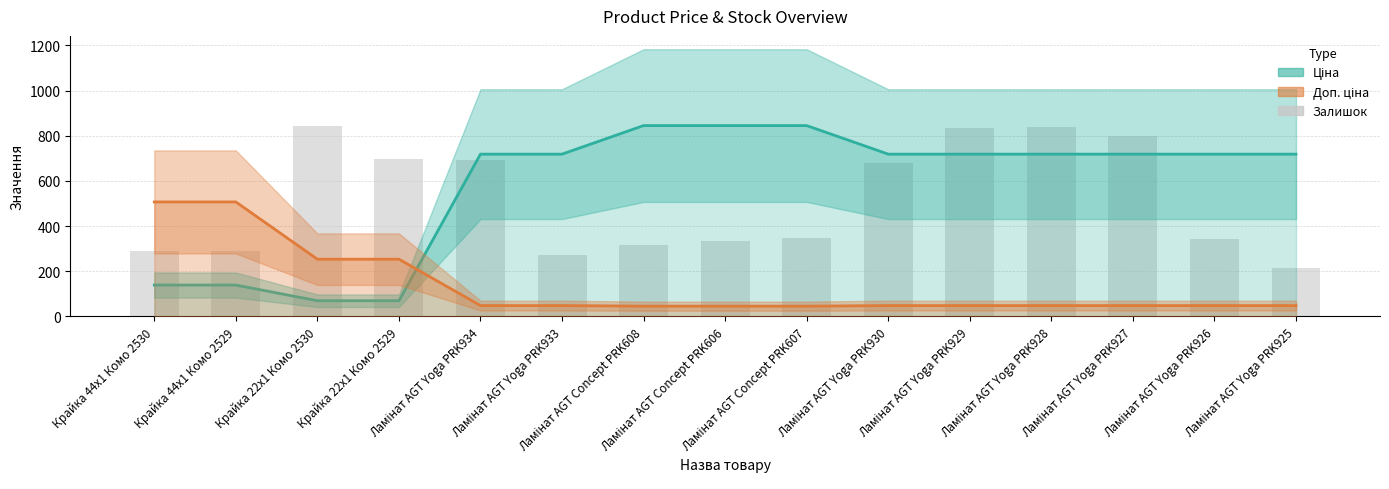

What is the value of the Ціна (scaled) bar at the 2nd from the left?

139.0